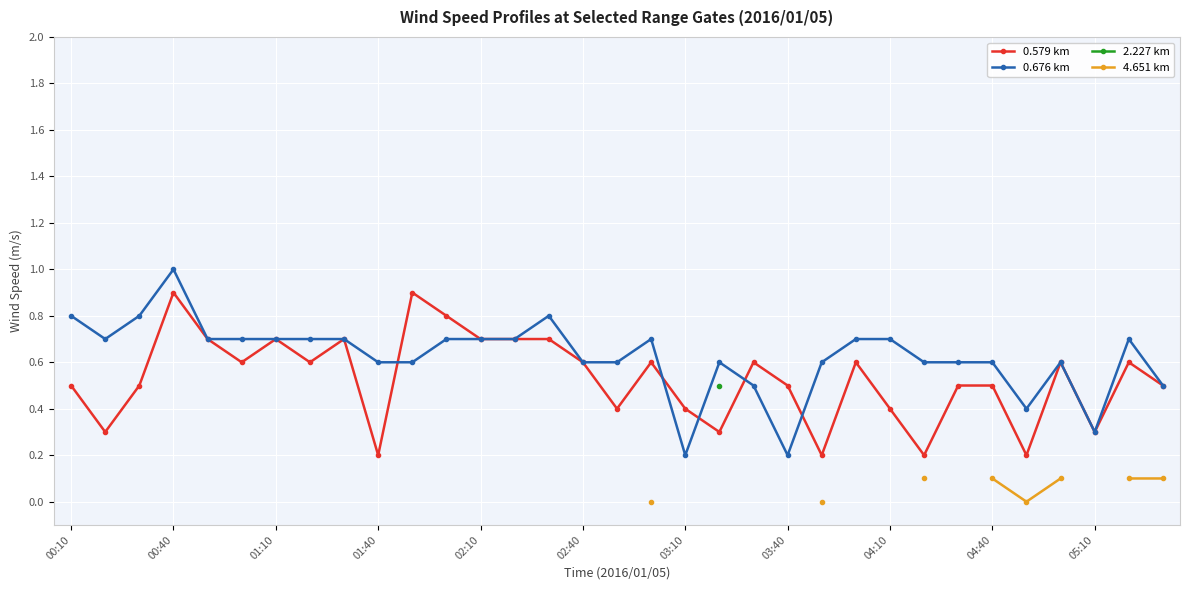

The value of 0.579 km at 01:10 is 0.4. True or false?

False